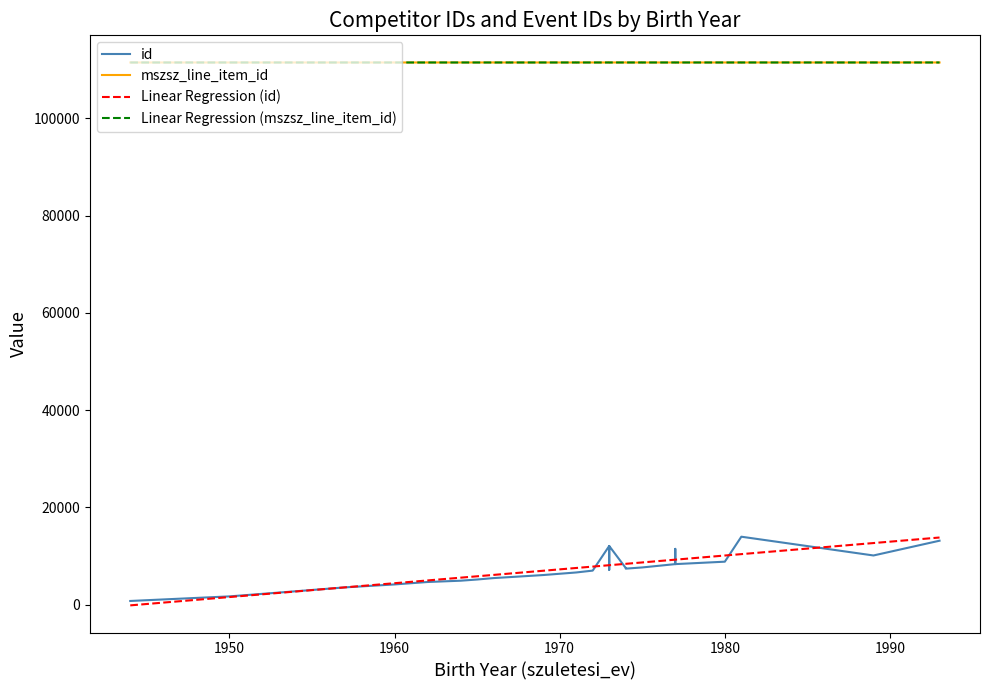

In mszsz_line_item_id, how many points are lower than both neighbors (excluding endpoints)?

8